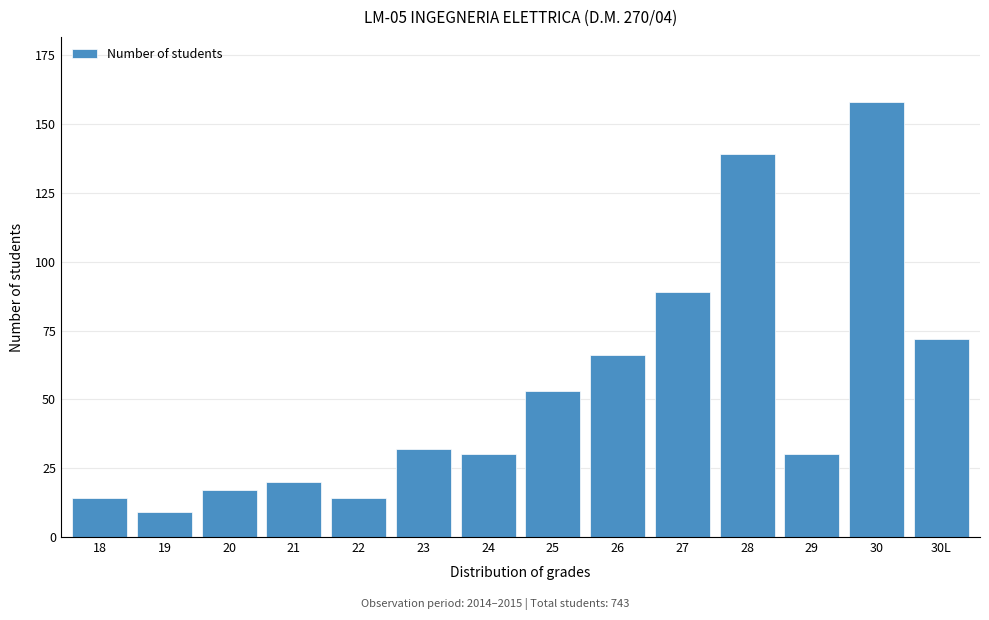

Reading left to right, what are all the values shown in this chart?

18=14	19=9	20=17	21=20	22=14	23=32	24=30	25=53	26=66	27=89	28=139	29=30	30=158	30L=72